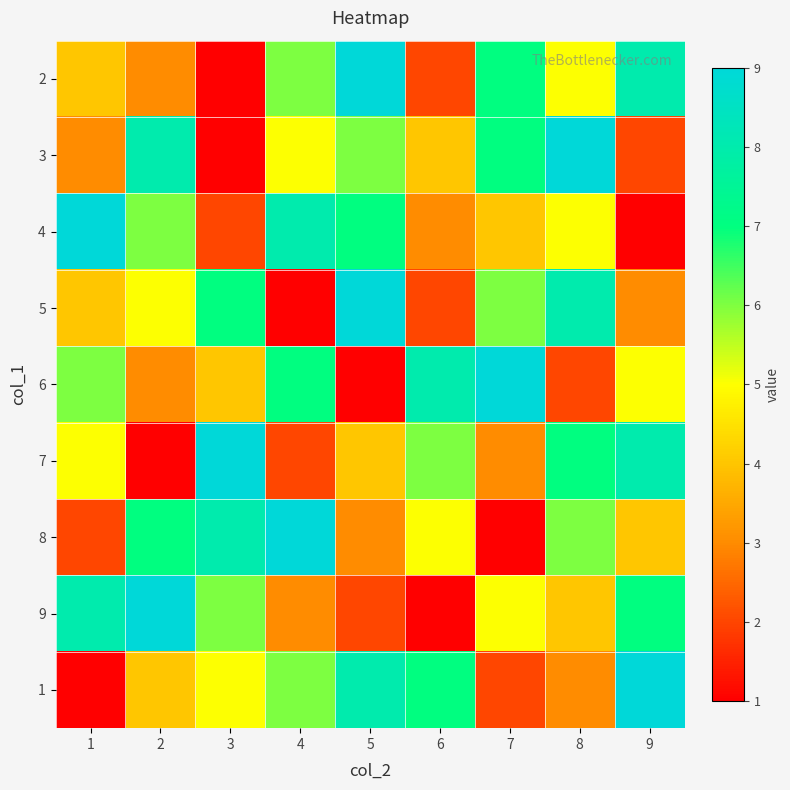

What is the spread (max minus min) of values at 6?

7